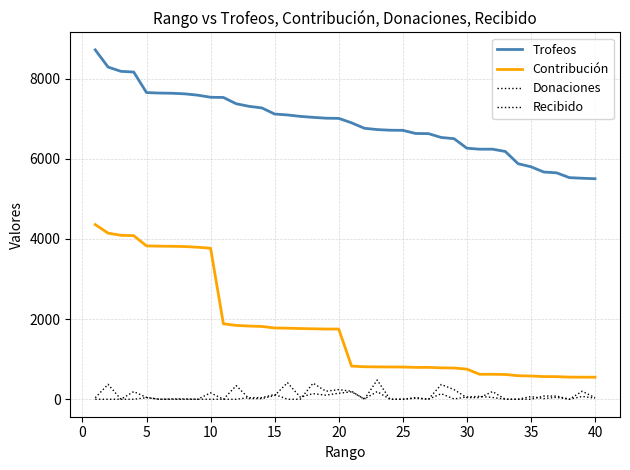

Does the chart have visible grid lines?

Yes